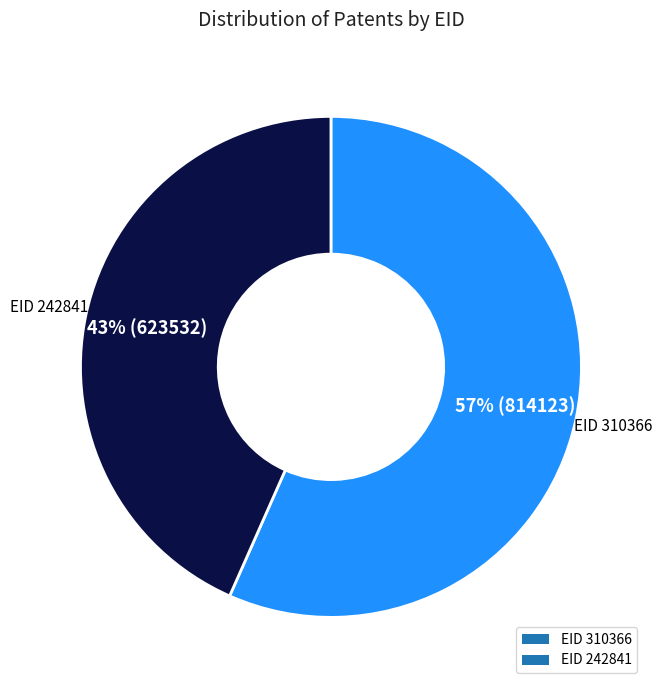

Count the number of slices in the pie.

2